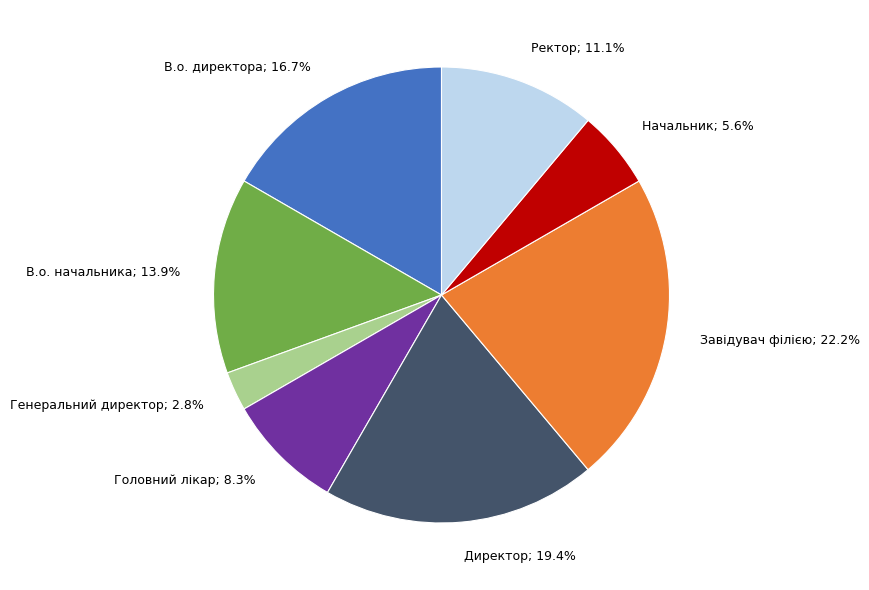

Is there any slice that represents more than half of the pie?

No